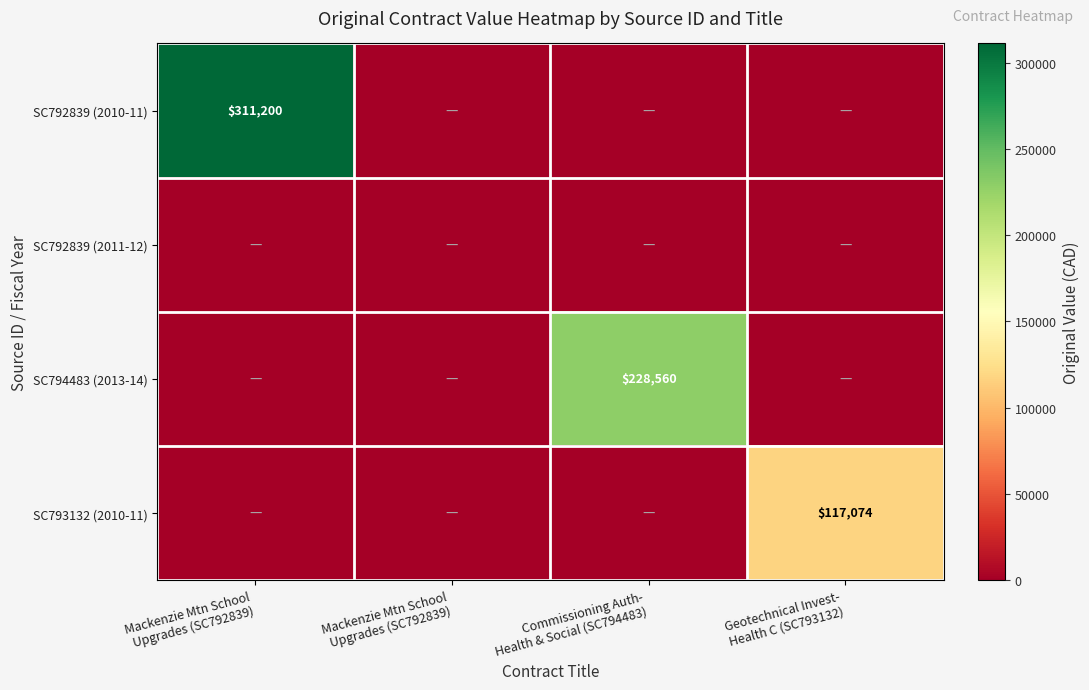

Is the value of SC793132 (2010-11) at Geotechnical Invest- Health C (SC793132) greater than the value of SC792839 (2011-12) at Mackenzie Mtn School Upgrades (SC792839)?

Yes